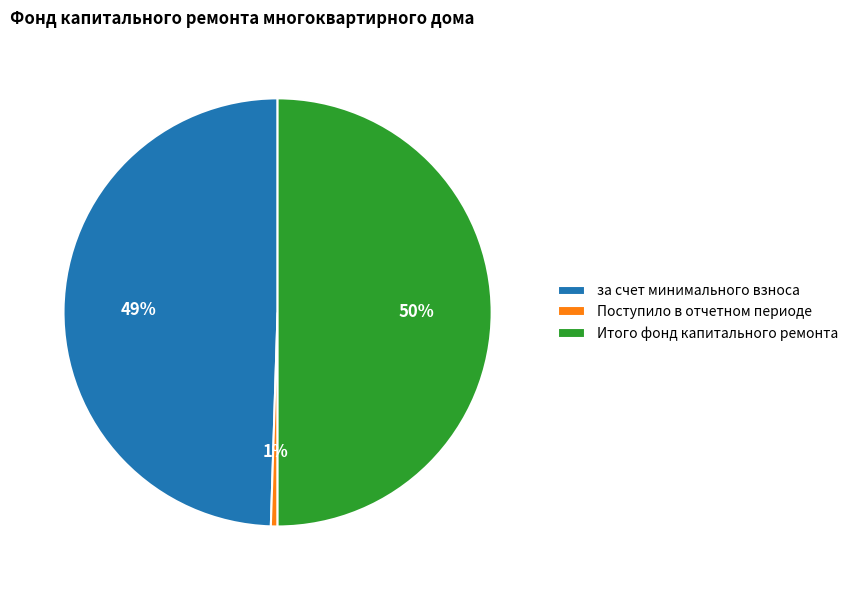

The Итого фонд капитального ремонта slice represents 42% of the pie. True or false?

False